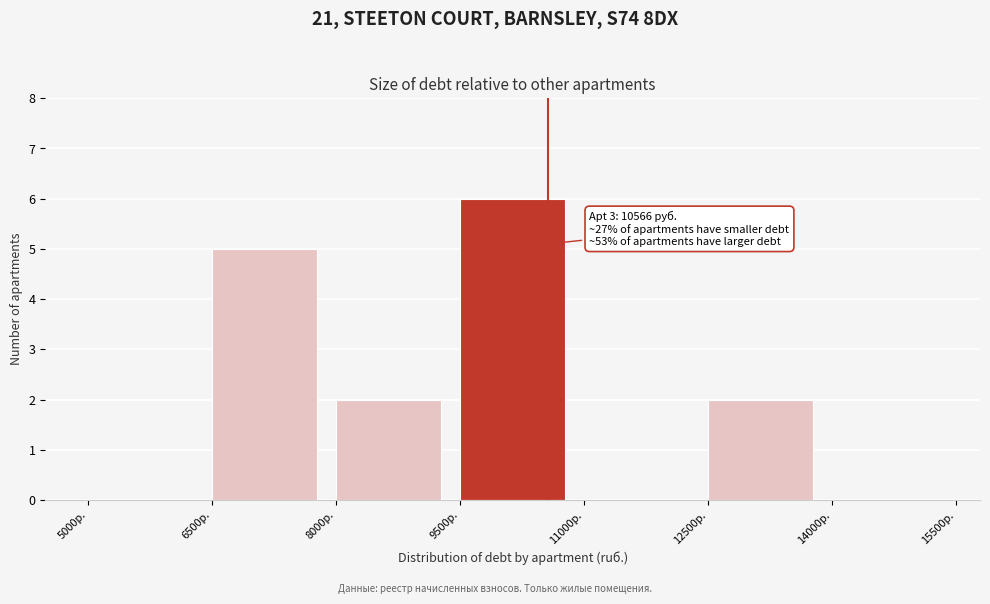

Over which range of the x-axis is the bar tallest?

9500 to 11000